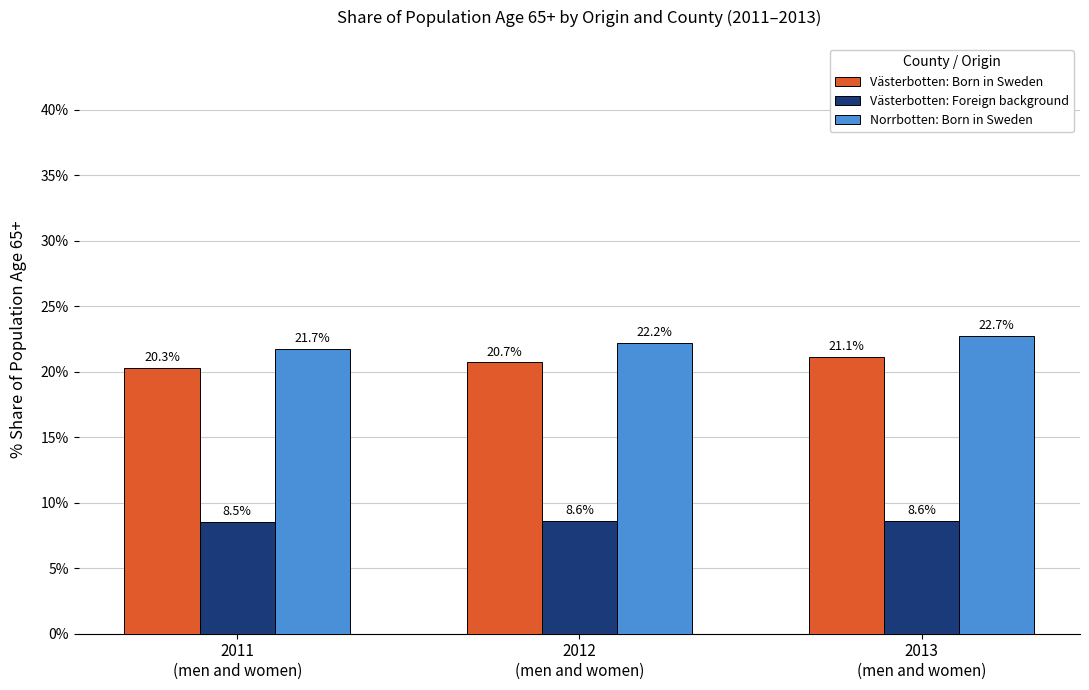

What are all the series names shown in the legend?

Västerbotten: Born in Sweden, Västerbotten: Foreign background, Norrbotten: Born in Sweden